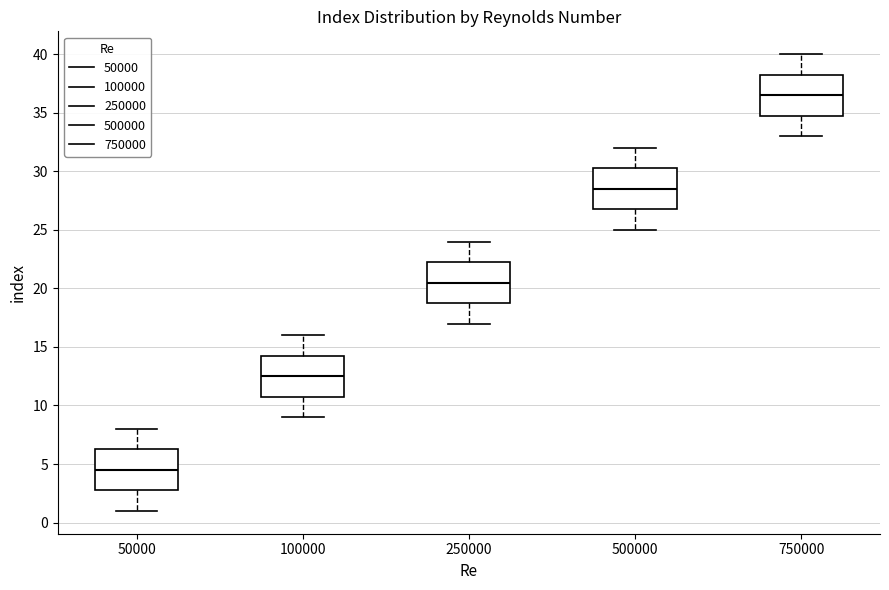

Where does the median line of the box at x = 100000 sit on the y-axis? The values are not printed on the chart, so give them approximately, as read against the axis.

12.5